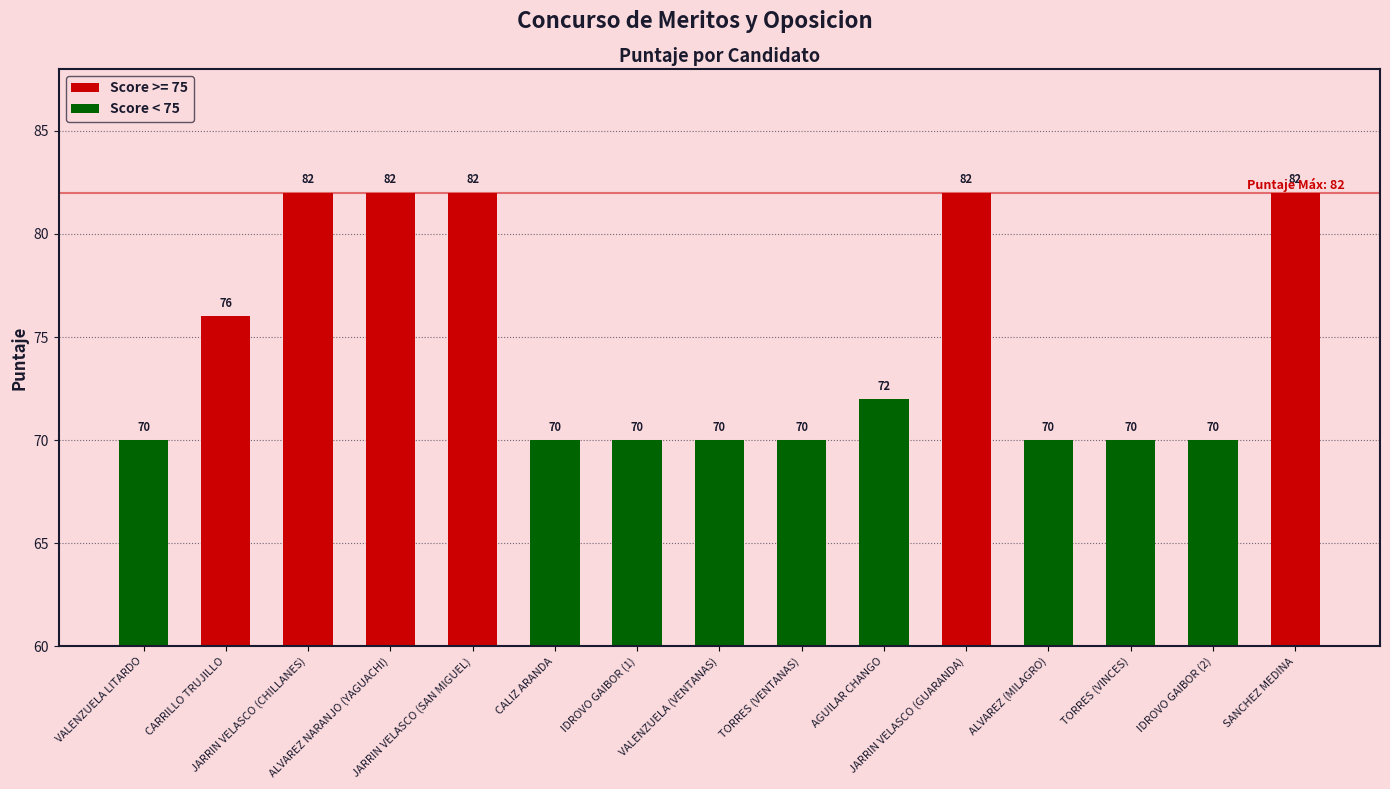

How many Score < 75 values are between 70 and 71?

8